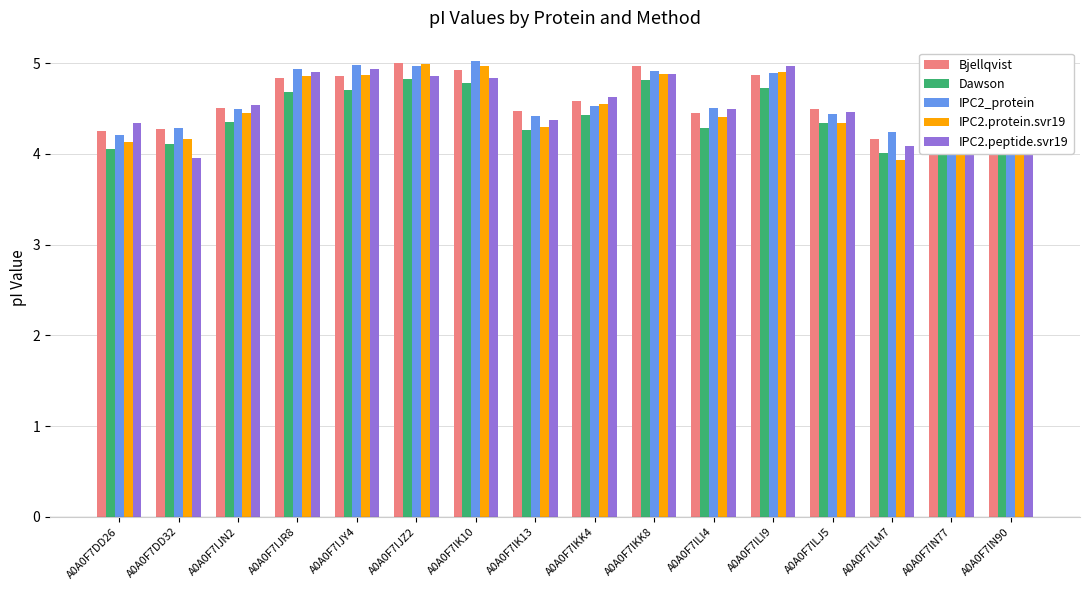

Is it true that Bjellqvist equals 4.3 at A0A0F7DD26?

True